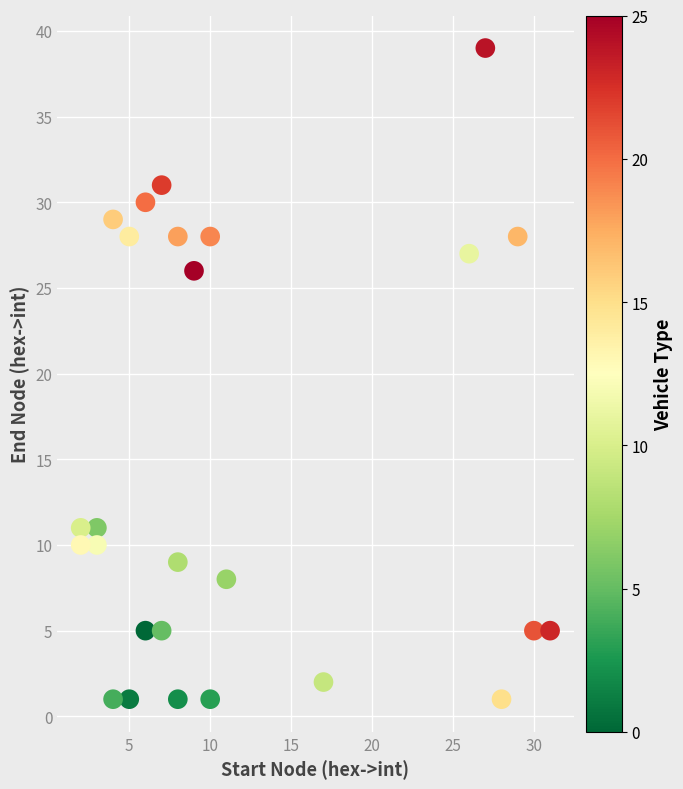

What Y value in the scatter plot is closest to 20?

26